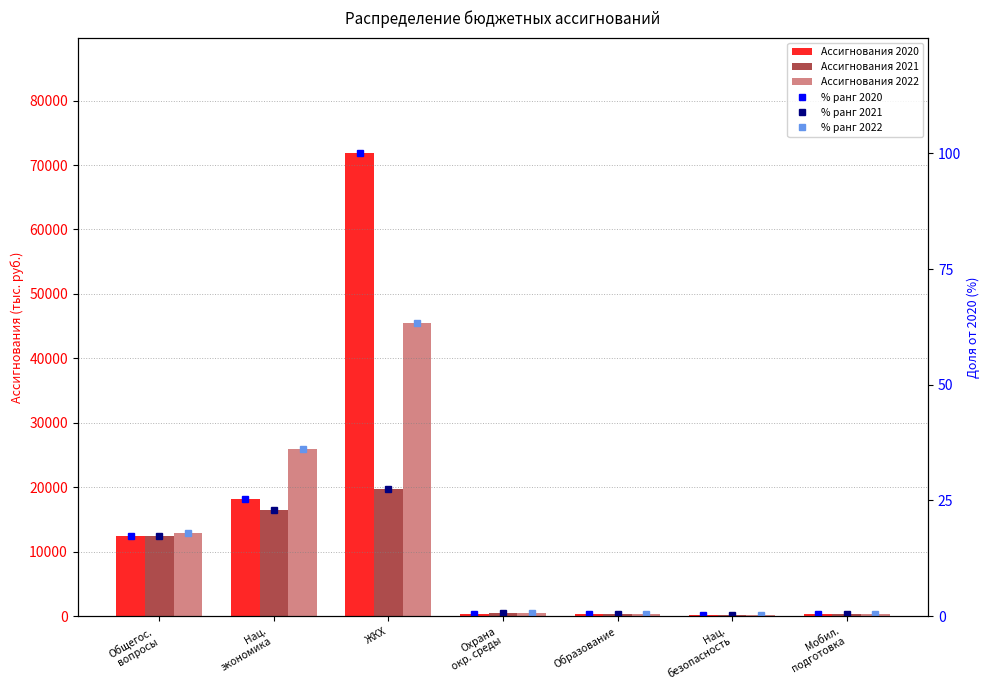

What is the approximate value of Ассигнования 2020 at Охрана
окр. среды?

294.8